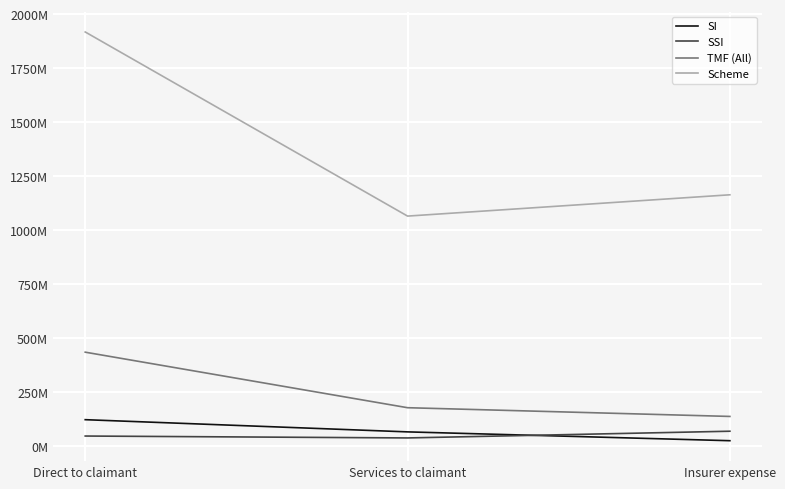

What are all the series names shown in the legend?

SI, SSI, TMF (All), Scheme